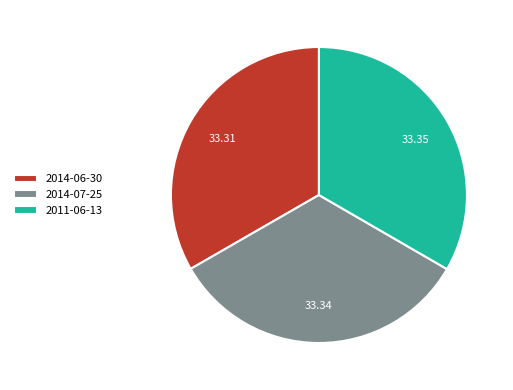

Is there any slice that represents more than half of the pie?

No